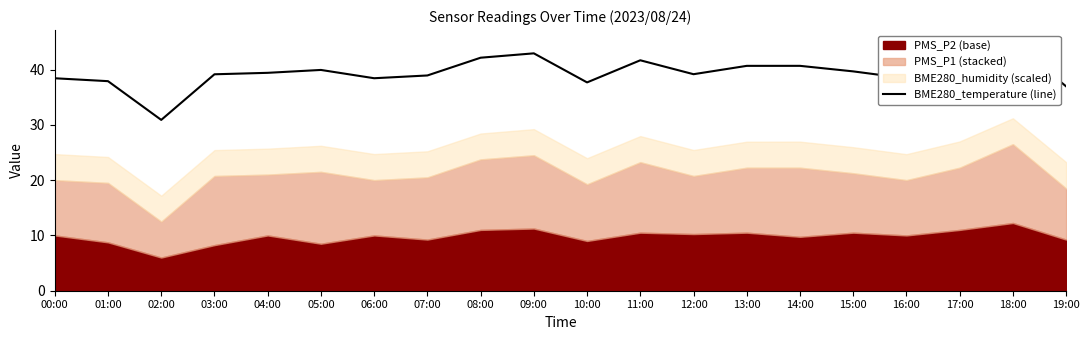

What is the sum of the values at 19:00 and 07:00?

75.9